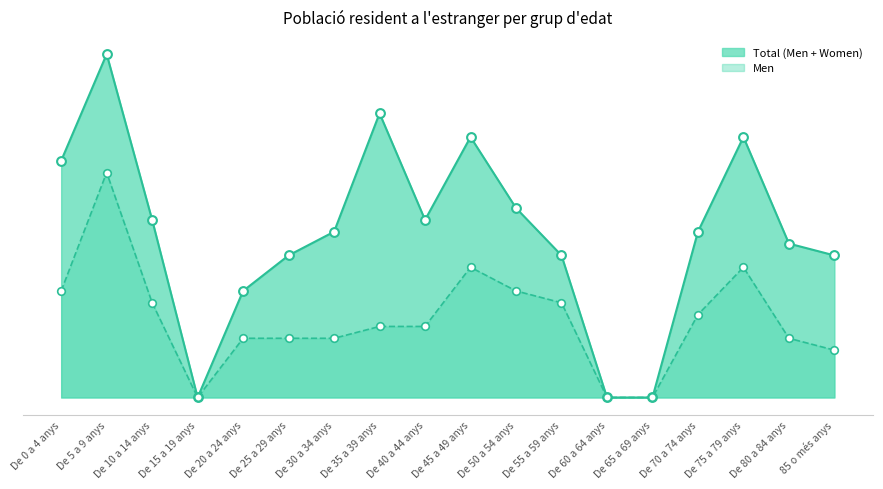

Which has a higher value, De 40 a 44 anys or De 15 a 19 anys?

De 40 a 44 anys